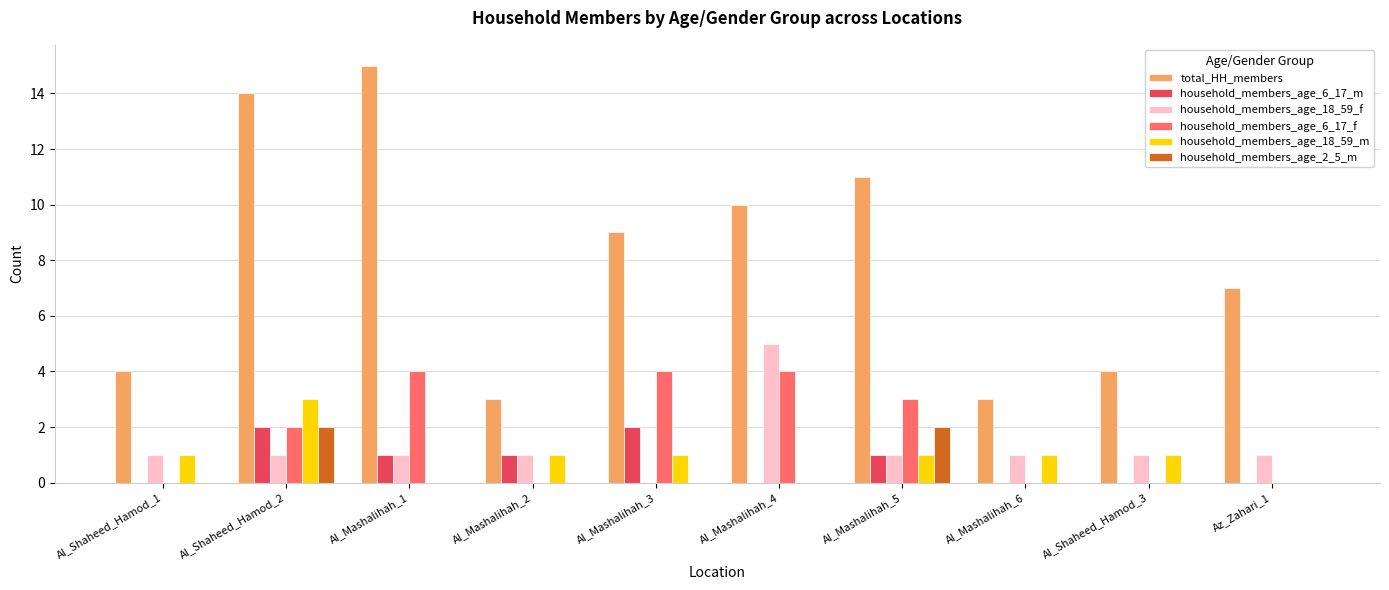

What is the spread (max minus min) of values at Al_Mashalihah_5?

10